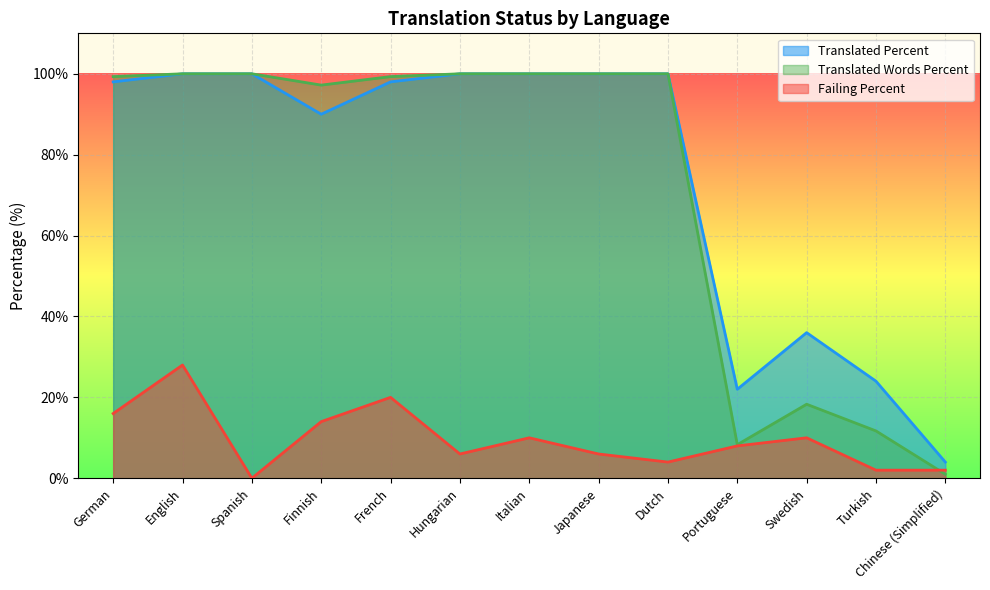

What is the spread (max minus min) of values at French?

79.3